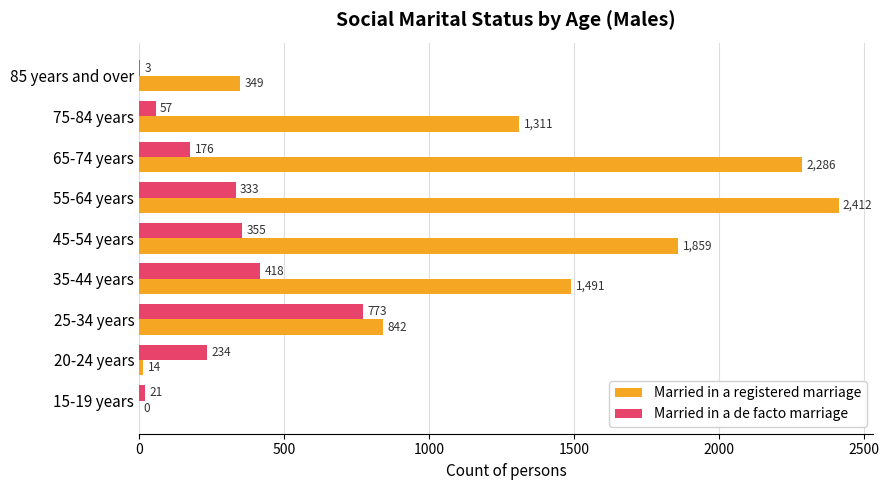

What is the approximate value of Married in a registered marriage at 75-84 years, to the nearest 10?

1310